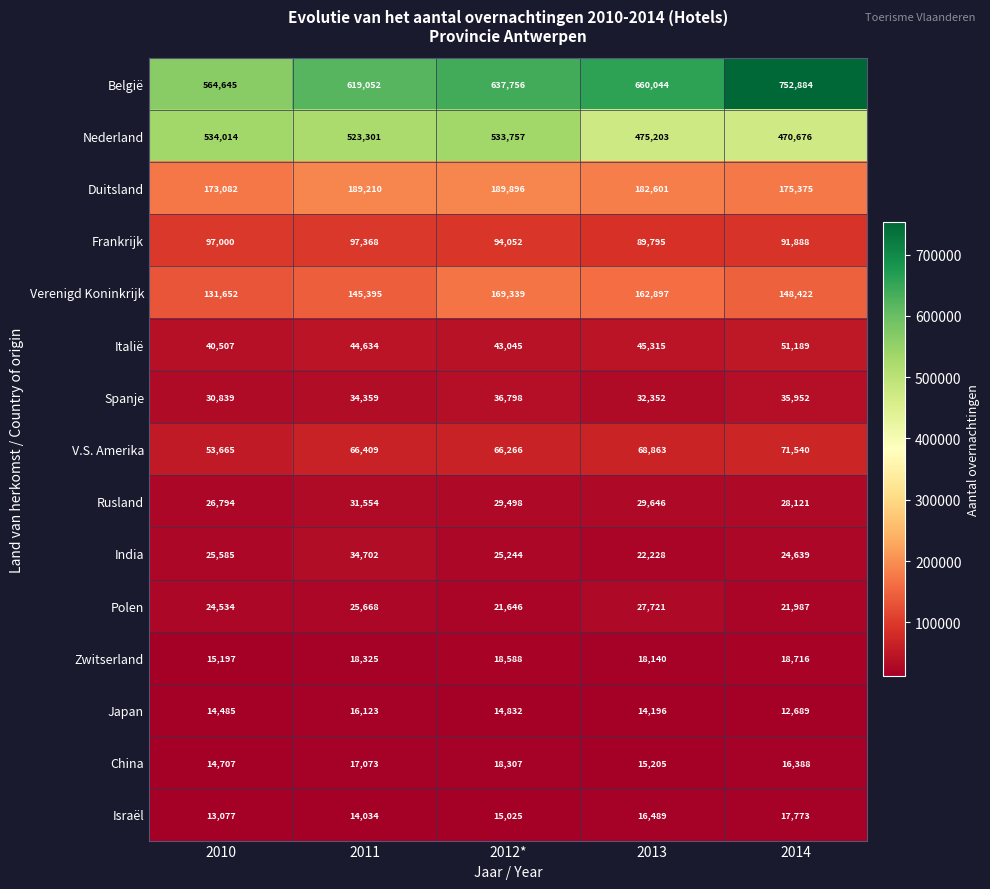

What is the difference between the Duitsland values at 2014 and 2011?

13835